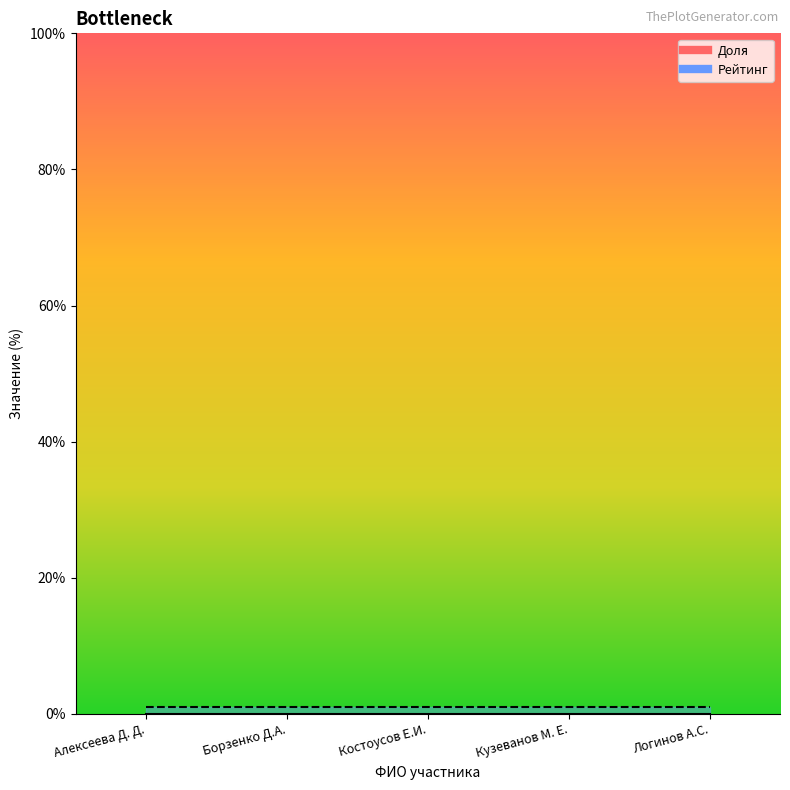

What is the label of the 2nd point from the right?

Кузеванов М. Е.